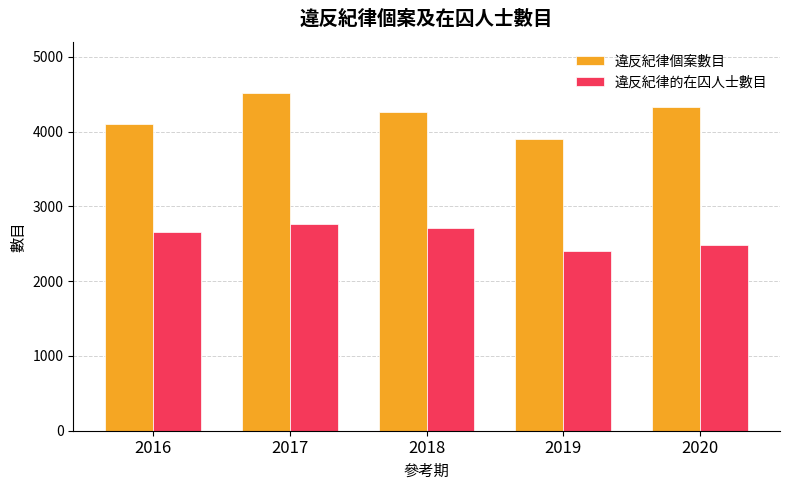

At which label does 違反紀律個案數目 first exceed 4265?

2017